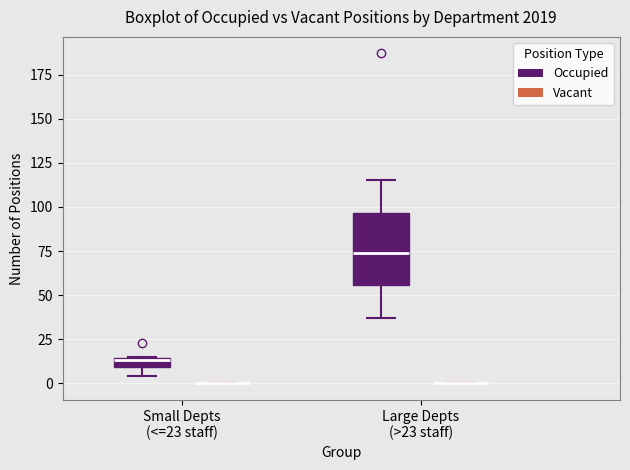

Comparing the boxes themselves (not the whiskers), which one is the tallest?

Large Depts (>23 staff) (Occupied)